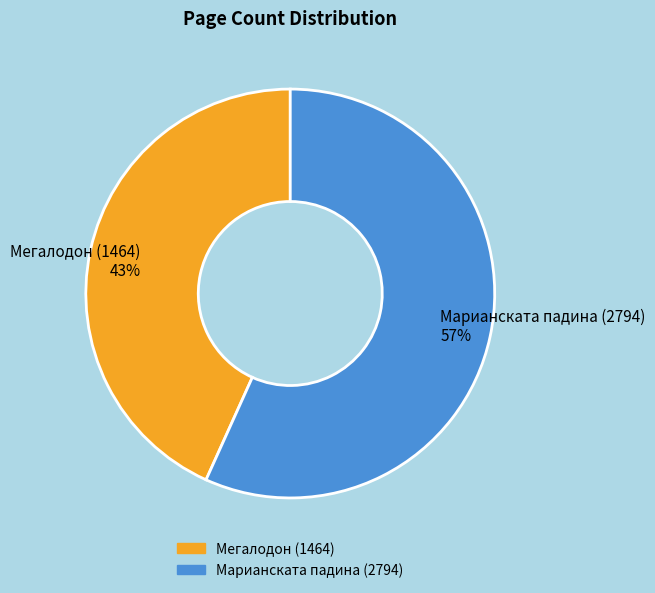

Does Марианската падина (2794) represent more than half of the total?

Yes